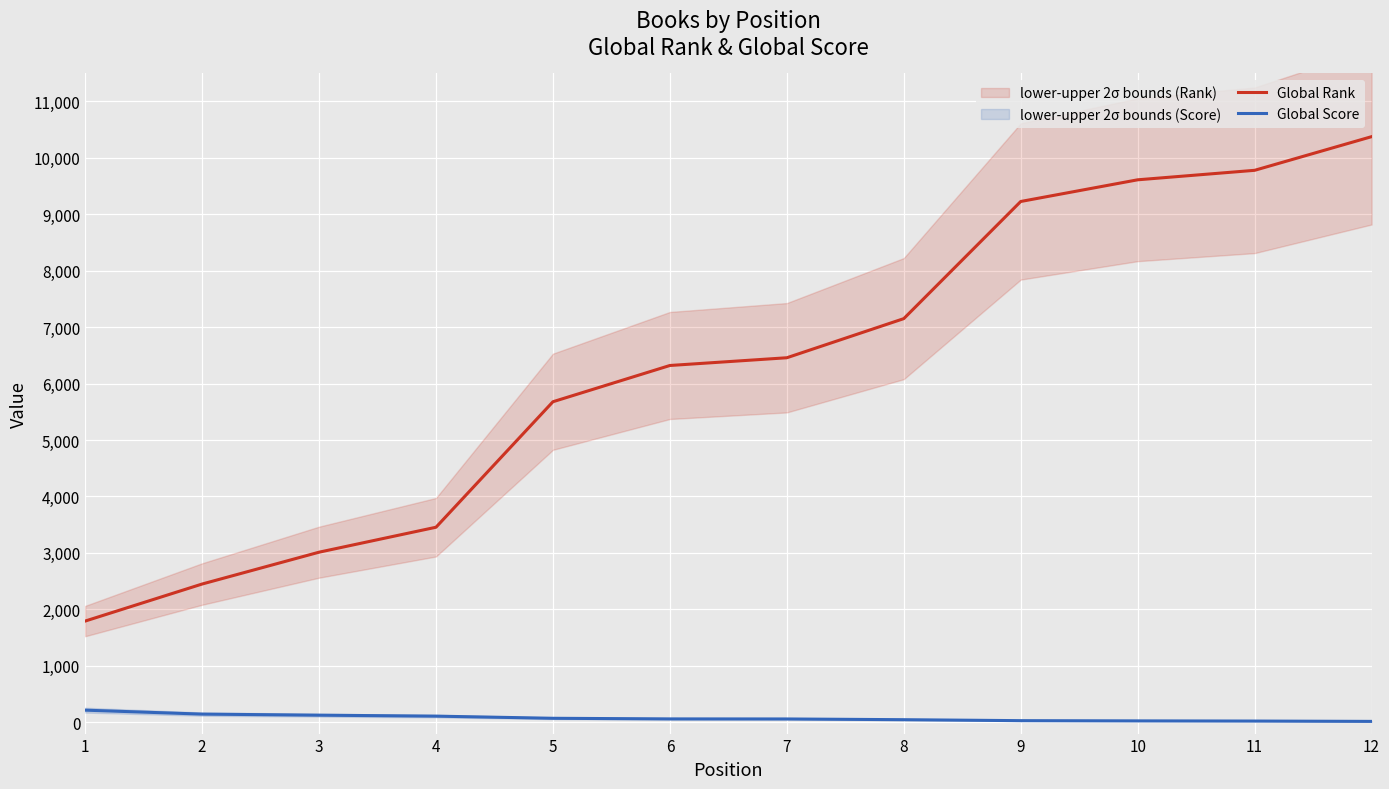

Reading left to right, extract all data points from this chart.

Global Rank: 1=1793	2=2449	3=3013	4=3455	5=5678	6=6320	7=6457	8=7150	9=9225	10=9609	11=9777	12=10373
Global Score: 1=215	2=145	3=126	4=109	5=71	6=60	7=59	8=46	9=29	10=25	11=22	12=16